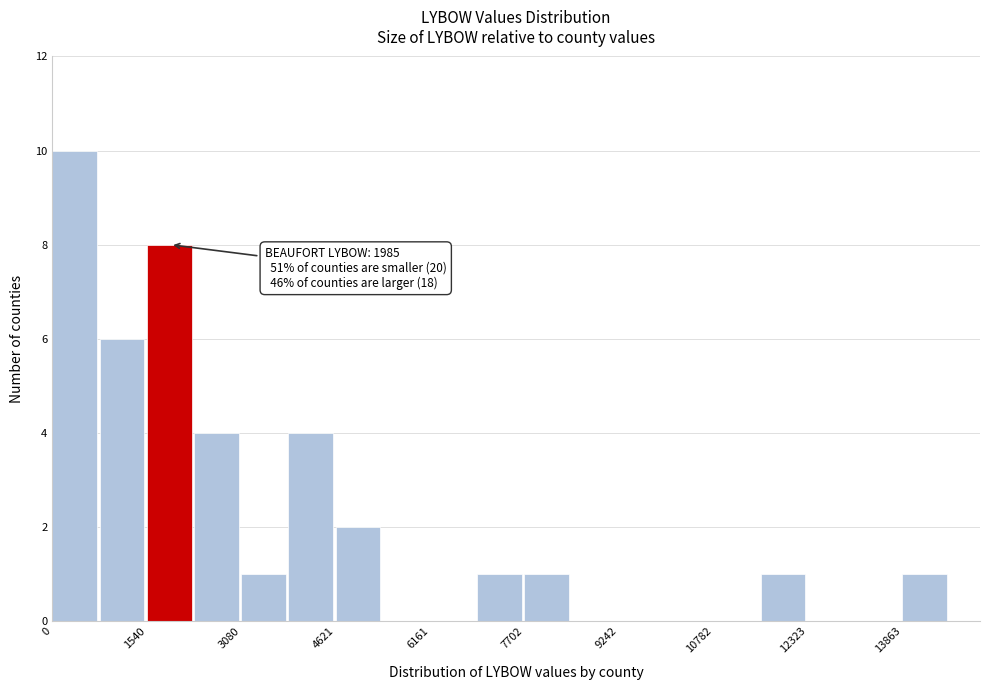

Read against the x-axis, roughly where is the centre of the tallest bar?

400